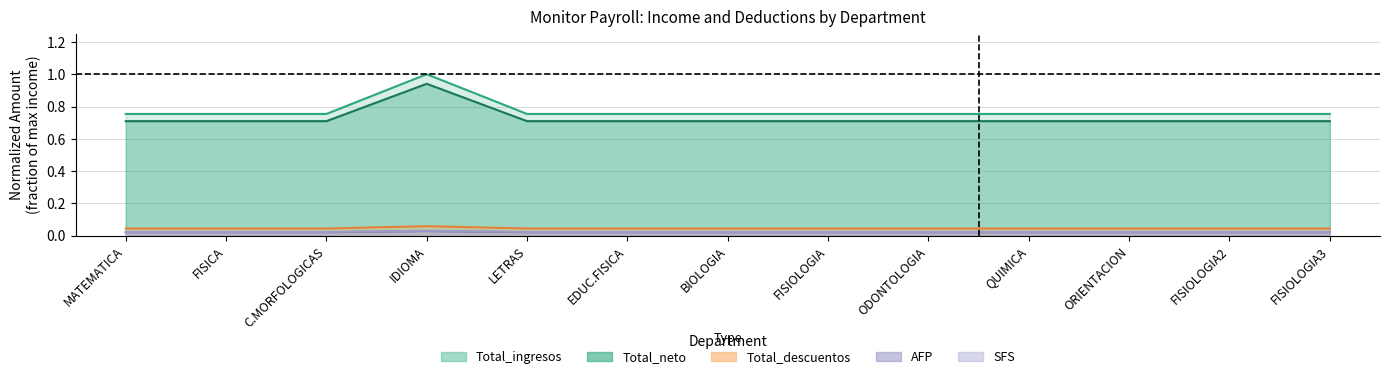

What is the spread (max minus min) of values at LETRAS?

0.7